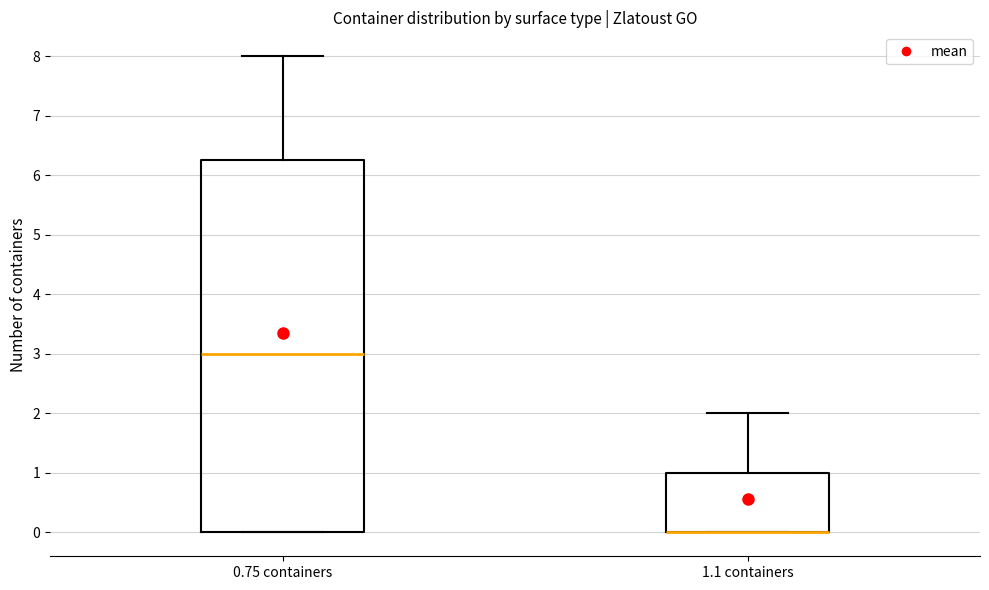

Reading left to right, read every box against the y-axis: the position of its median line, the range the box covers, and the ends of its whiskers. The values are not printed on the chart, so give them approximately, as read against the axis.

0.75 containers: median 3.0, box 0.0 to 6.3, whiskers 0.0 to 8.0
1.1 containers: median 0.0 (drawn on the box's lower edge), box 0.0 to 1.0, whiskers 0.0 to 2.0